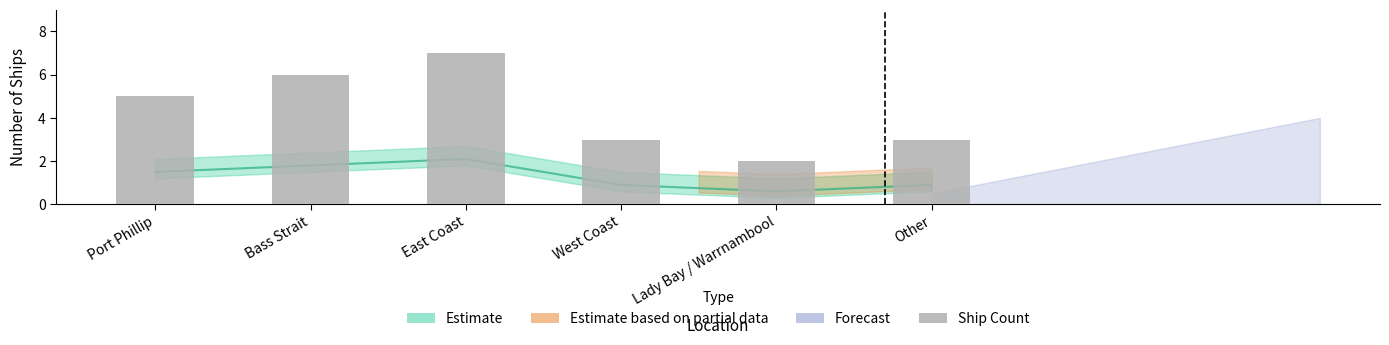

List the labels in order of value, smallest first.

Lady Bay / Warrnambool, West Coast, Other, Port Phillip, Bass Strait, East Coast